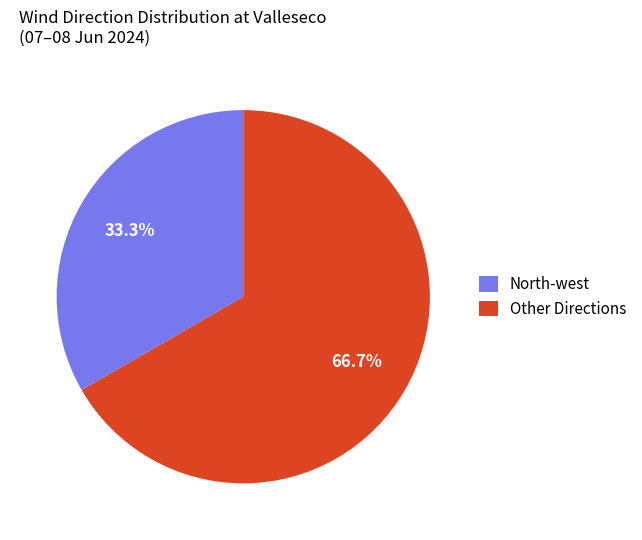

Which slice is the largest?

Other Directions